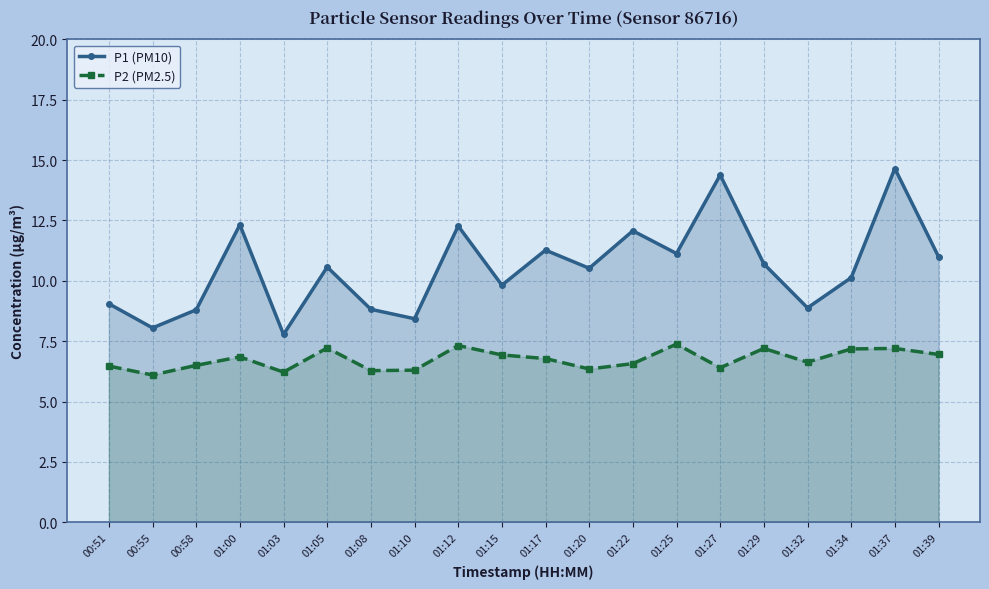

What is the label of the 1st point from the left?

00:51